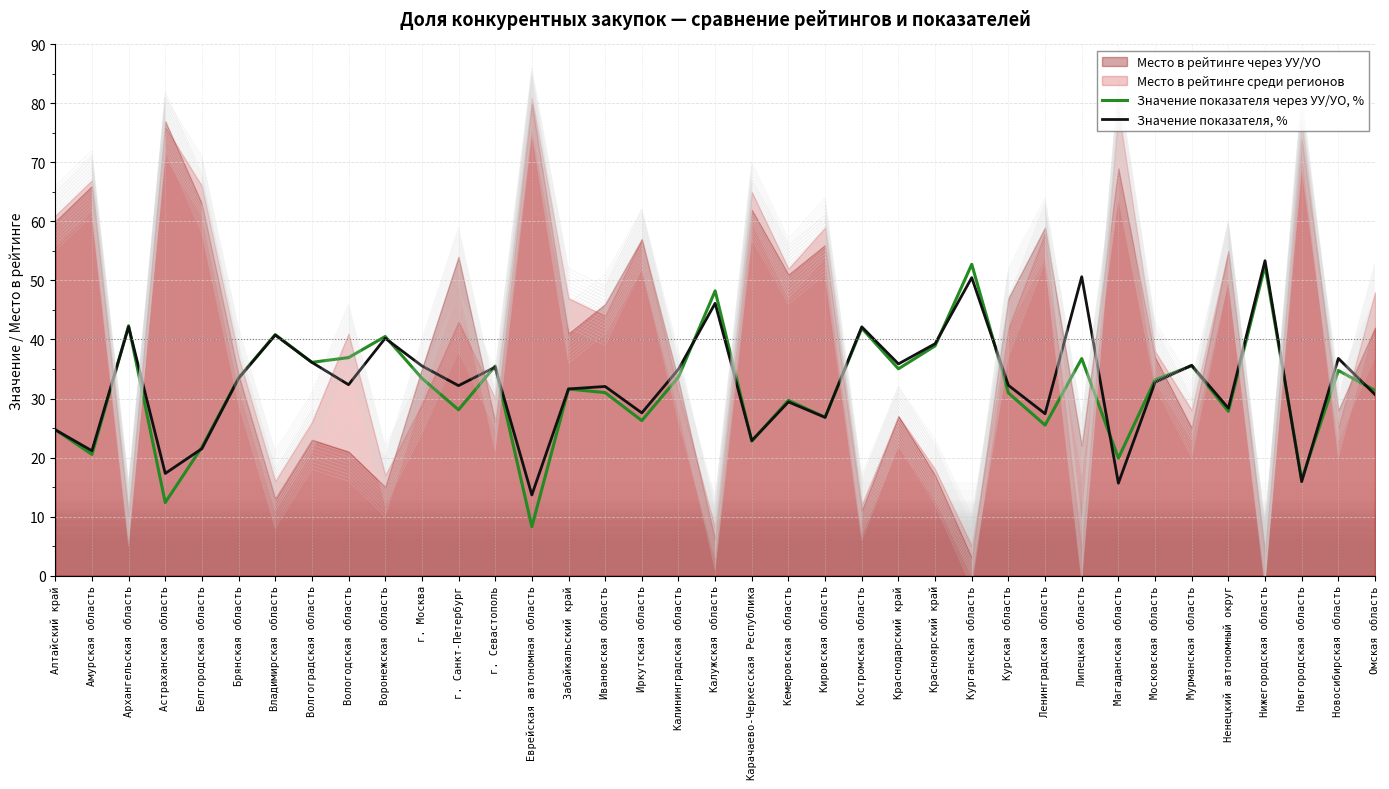

What is the highest value of the Значение показателя, % series?

53.4